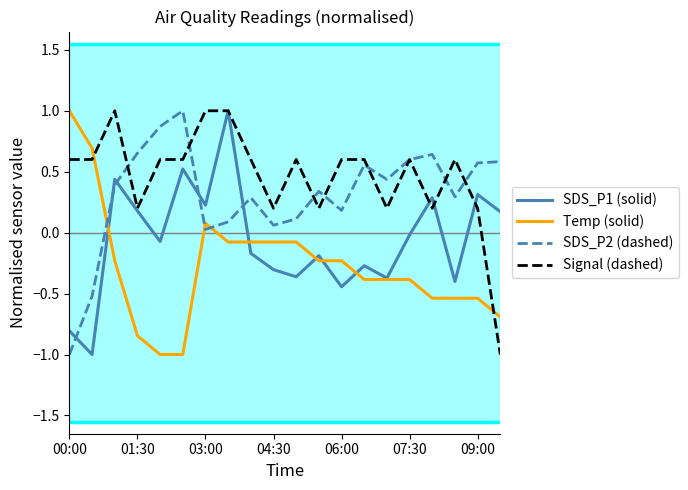

What is the highest value of the Signal (dashed) series?

1.0